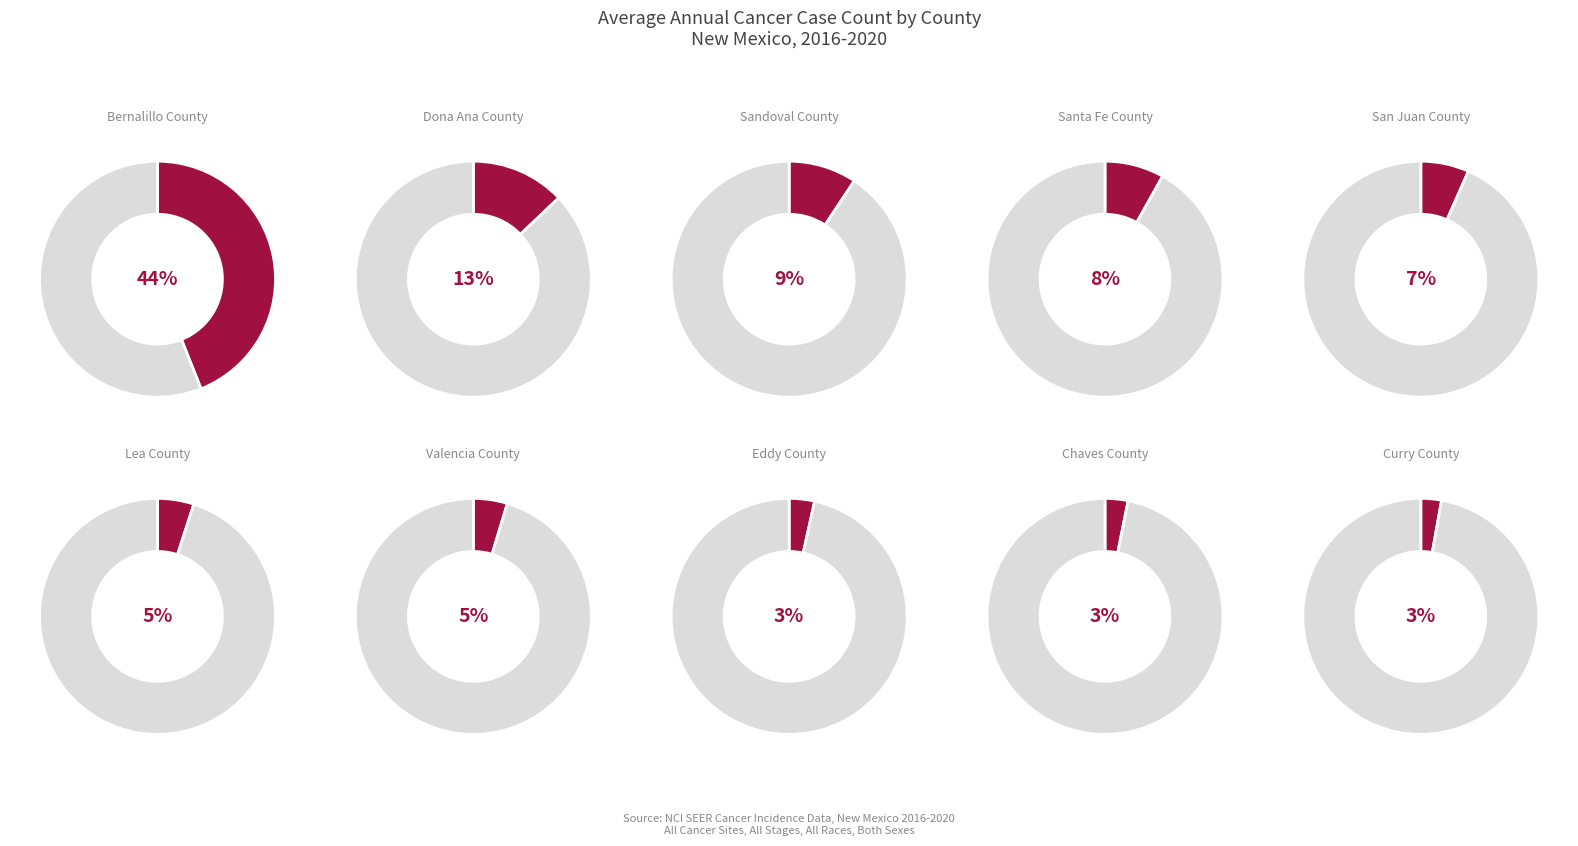

To the nearest percent, what is the combined percentage of Curry County and Dona Ana County?

16%